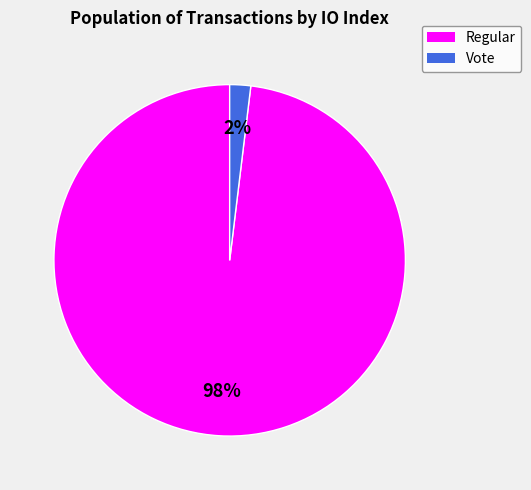

Is there a majority slice in this chart?

Yes